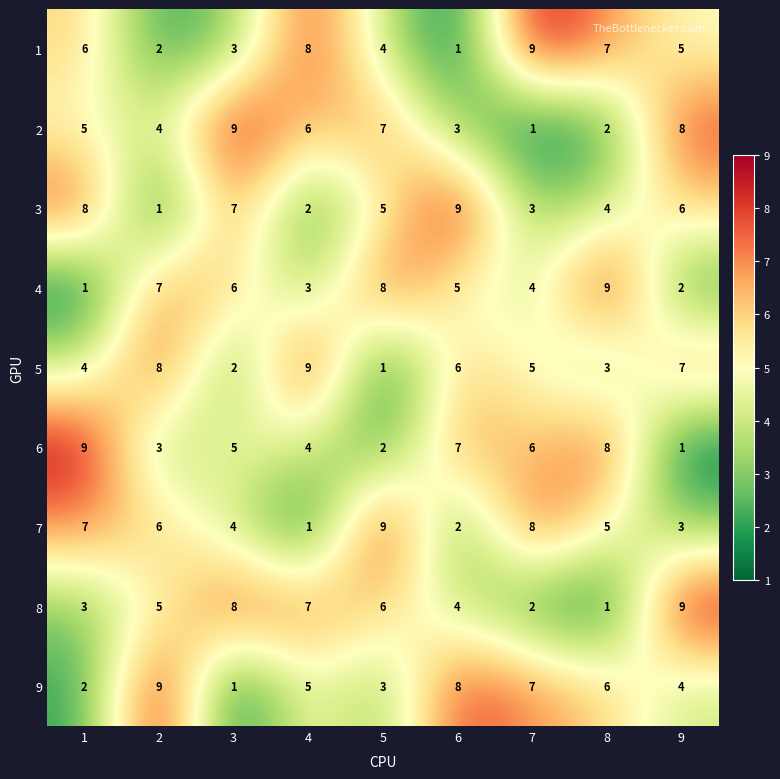

What is the minimum value shown in the chart?

1